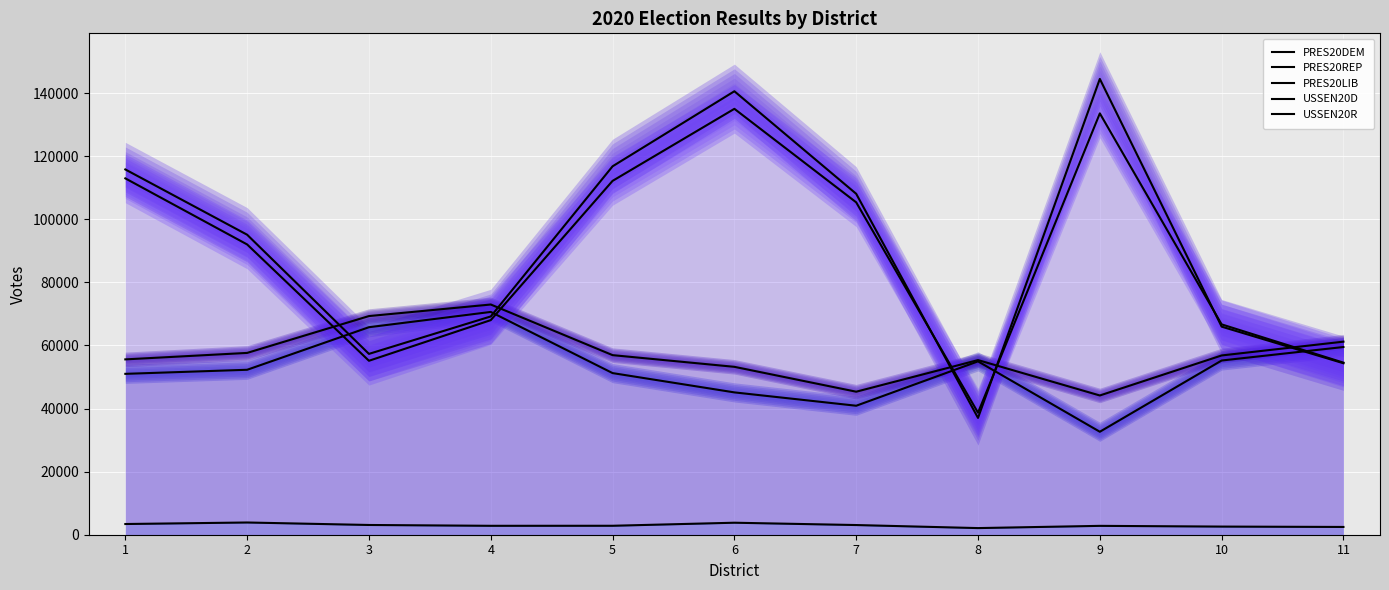

Reading left to right, transcribe all the data shown in this chart.

PRES20DEM: 51008	52299	65797	70639	51247	45129	40896	54968	32647	55239	59520
PRES20REP: 115816	95120	57338	69212	116813	140605	108094	37036	144521	65974	54369
PRES20LIB: 3394	3878	3089	2827	2839	3805	3069	2103	2810	2582	2463
USSEN20D: 55594	57646	69328	72990	56940	53234	45347	55368	44150	56841	61215
USSEN20R: 112987	92035	55152	68040	112193	135037	105386	38687	133596	66692	54555